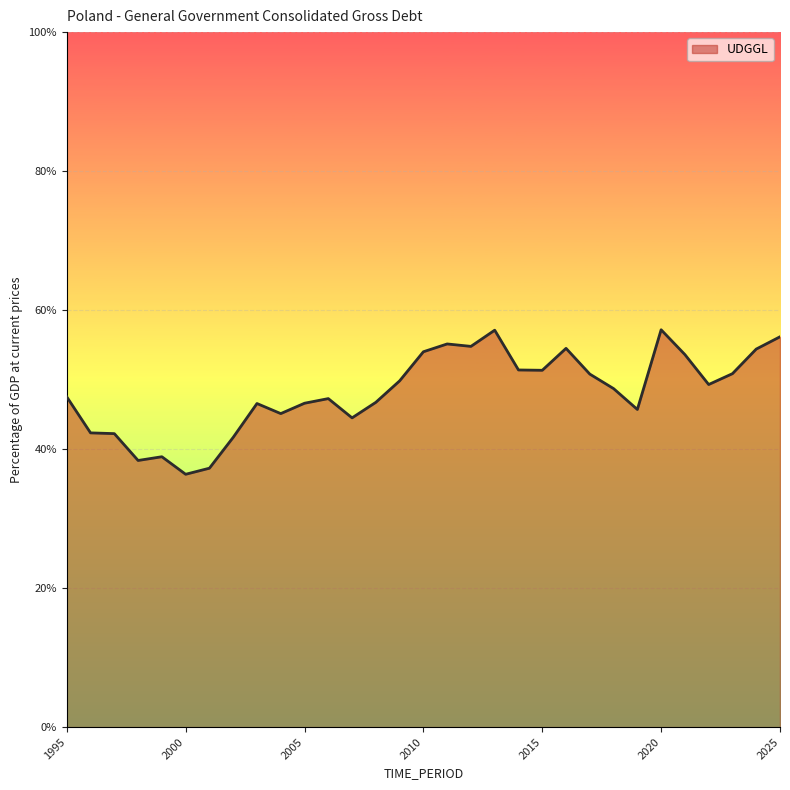

What is the smallest value displayed?

36.4